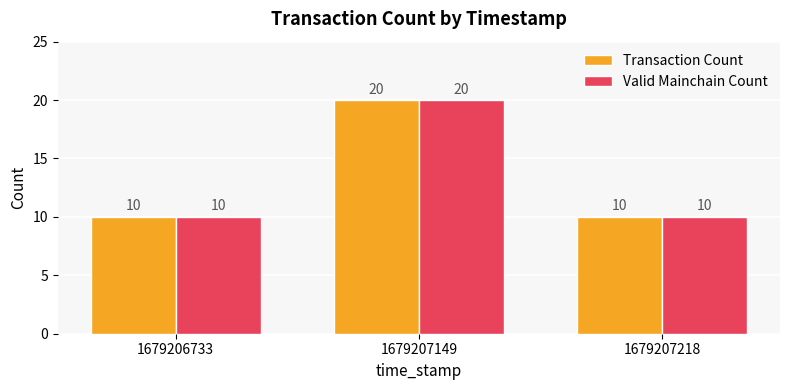

The value of Valid Mainchain Count at 1679207149 is 34. True or false?

False